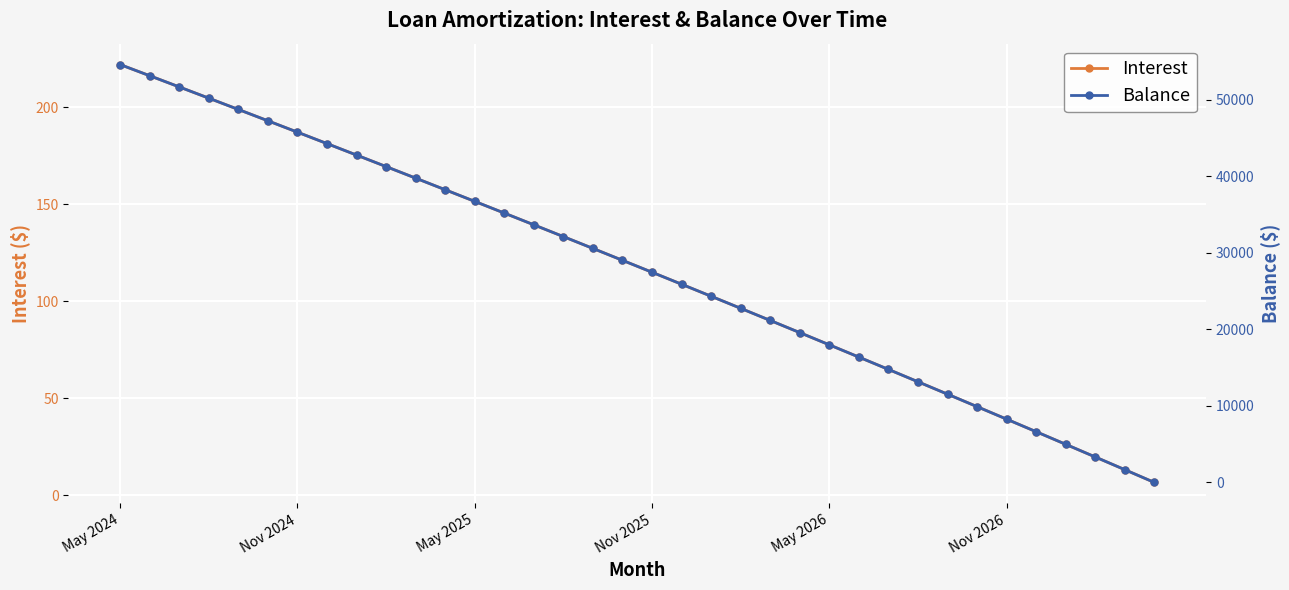

What is the smallest value displayed?

1.0